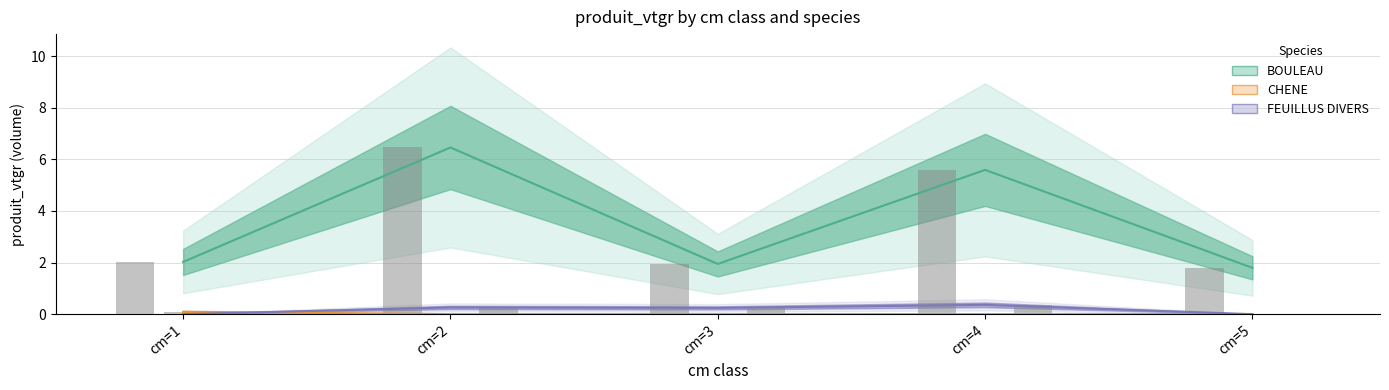

What is the difference between the highest and lowest values at cm=4?

5.6